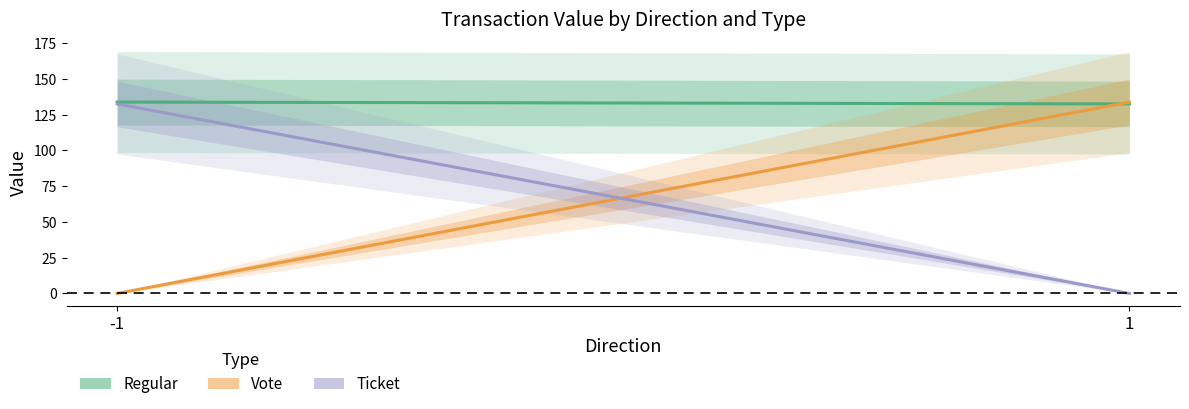

What is the sum of all Regular values?

266.4